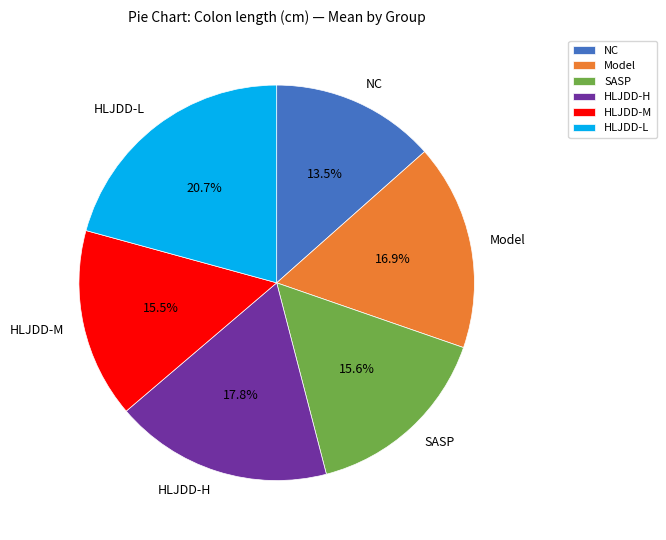

What portion of the pie excludes Model?

83.1%